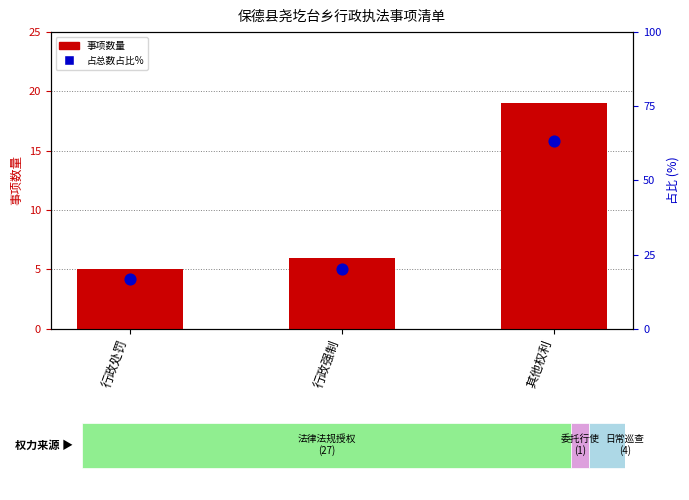

What is the total value across all series at 其他权利?

82.3